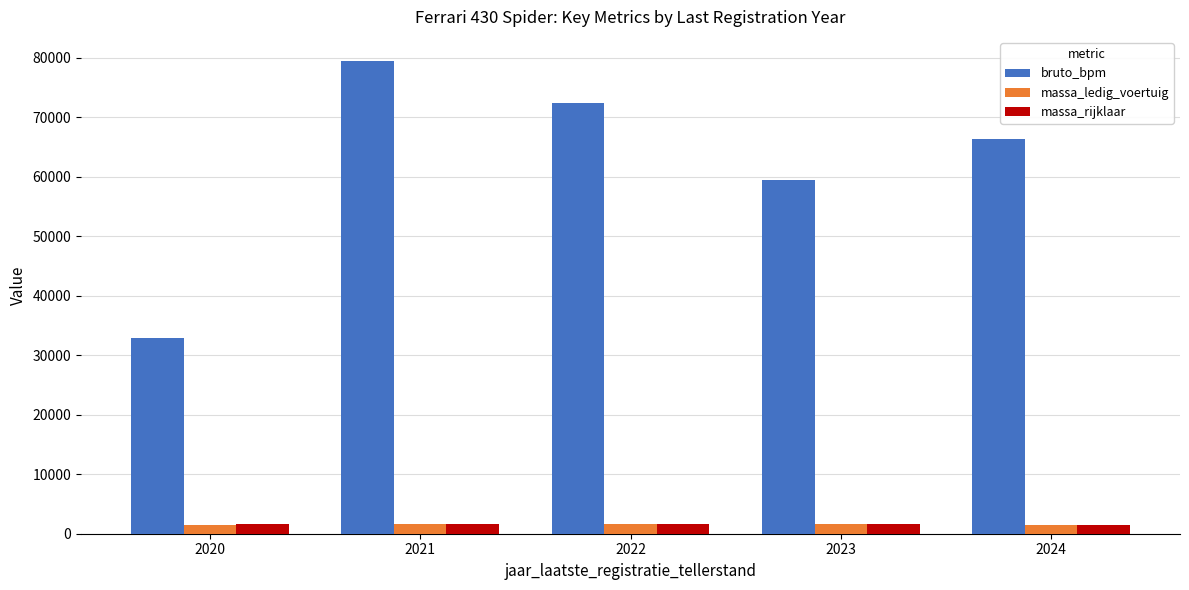

Which series has the largest total across all categories?

bruto_bpm